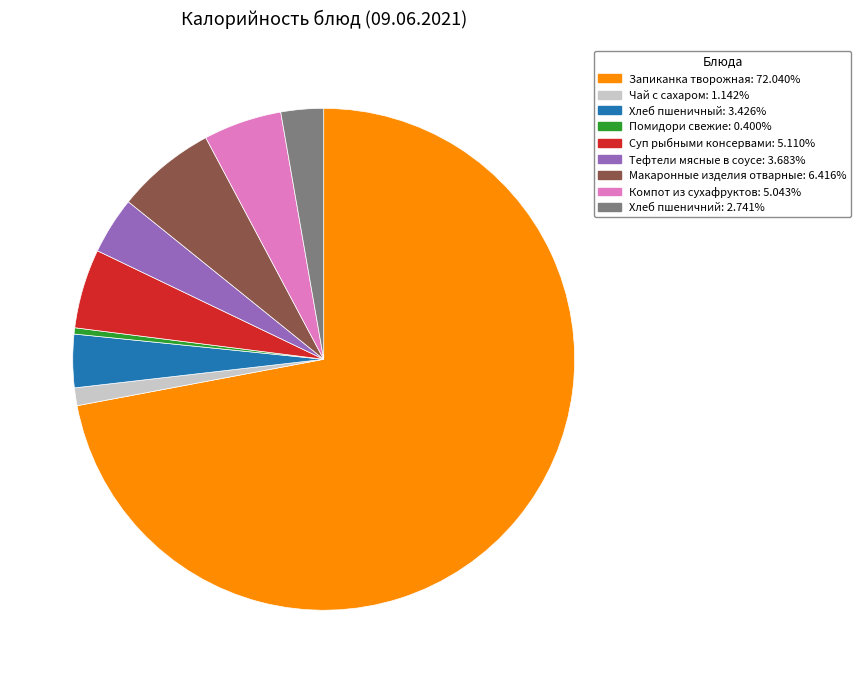

True or false: Чай с сахаром accounts for 1% of the total.

True